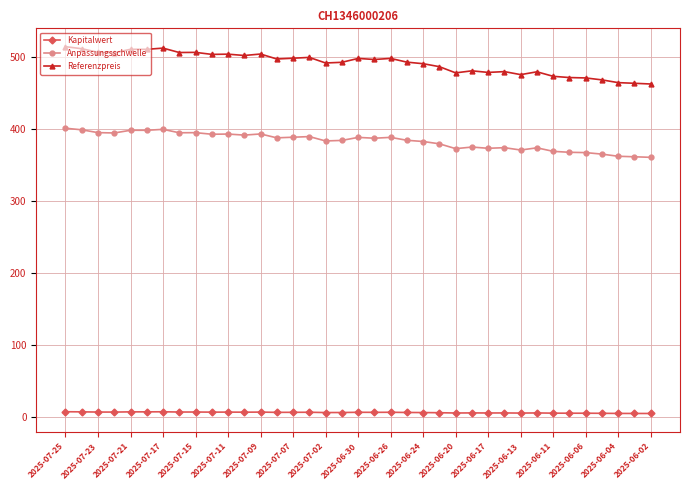

How many values in the Referenzpreis series are below 495?

18